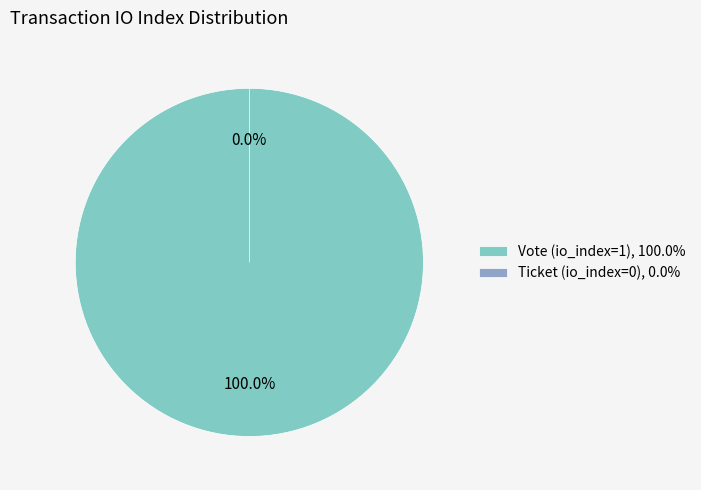

What percentage is the Vote (io_index=1) slice, to the nearest percent?

100%